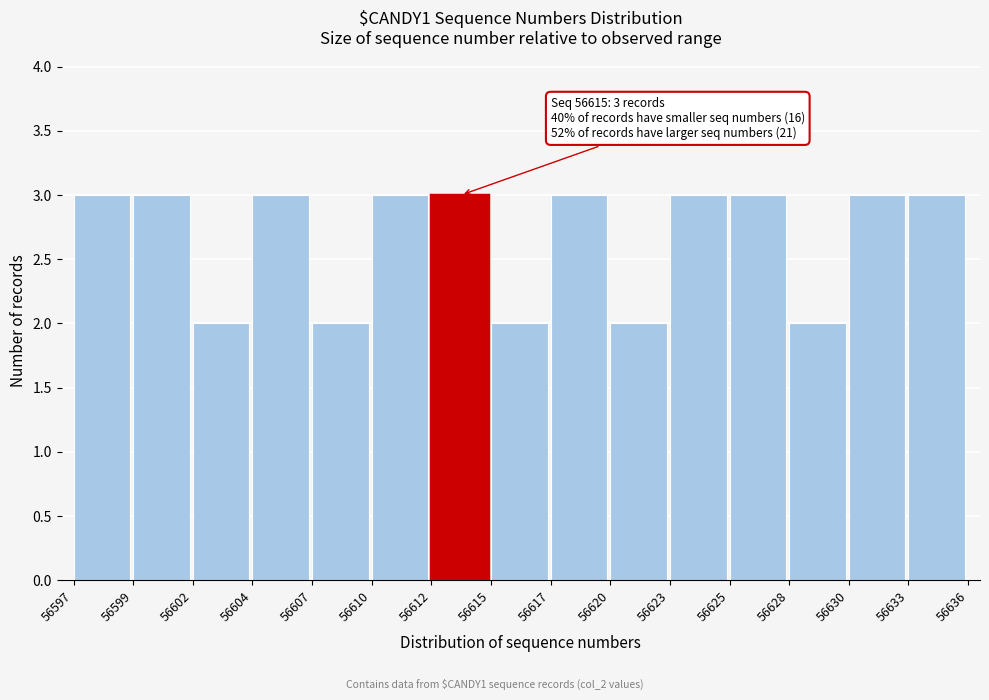

Reading left to right, list all the values displayed in this chart.

3	3	2	3	2	3	3	2	3	2	3	3	2	3	3